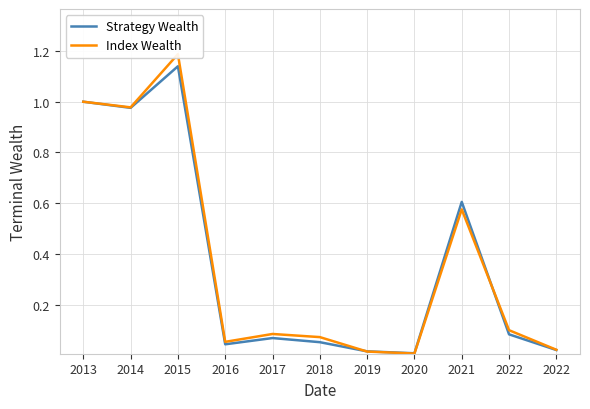

Reading left to right, extract all data points from this chart.

Strategy Wealth: 2013=1.0	2014=1.0	2015=1.1	2016=0.0	2017=0.1	2018=0.1	2019=0.0	2020=0.0	2021=0.6	2022=0.1	2022=0.0
Index Wealth: 2013=1.0	2014=1.0	2015=1.2	2016=0.1	2017=0.1	2018=0.1	2019=0.0	2020=0.0	2021=0.6	2022=0.1	2022=0.0